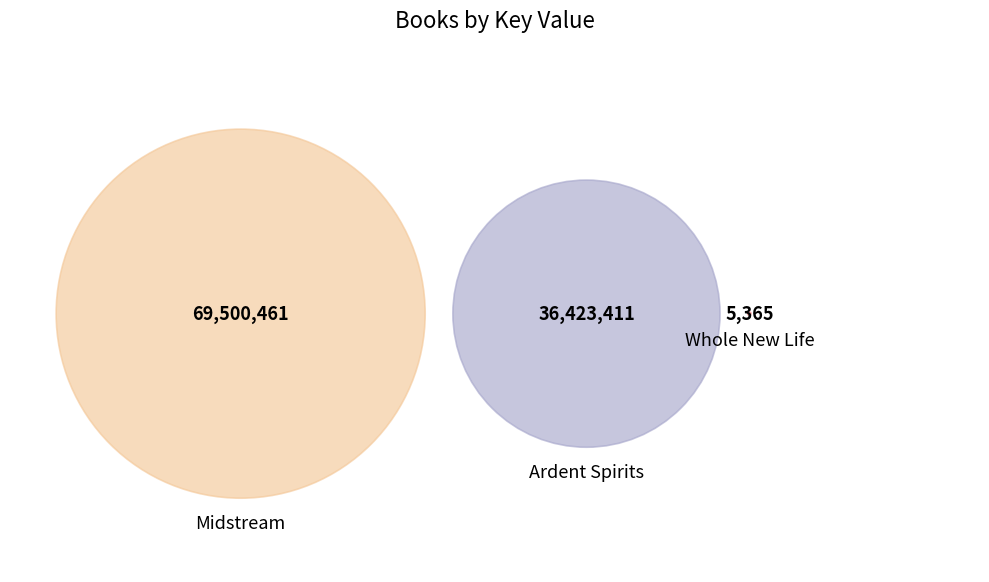

What percentage is the Ardent Spirits slice, to the nearest percent?

34%